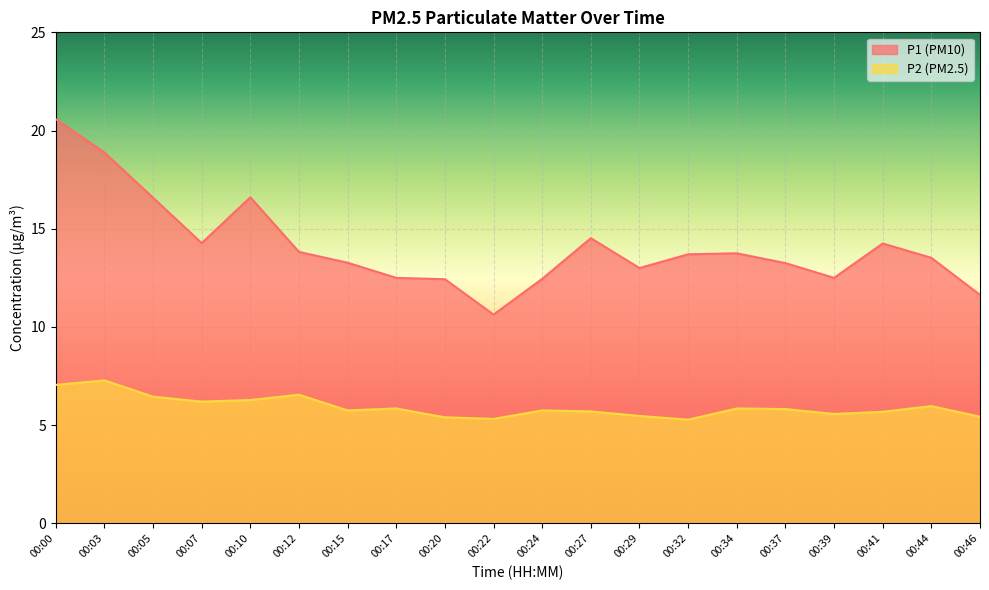

What is the value of the P1 point at the 1st from the left?

20.6